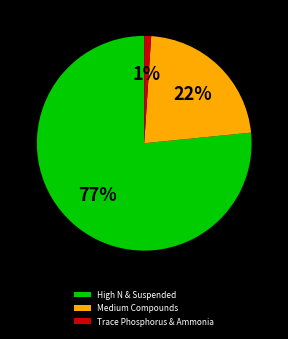

Is there any slice that represents more than half of the pie?

Yes